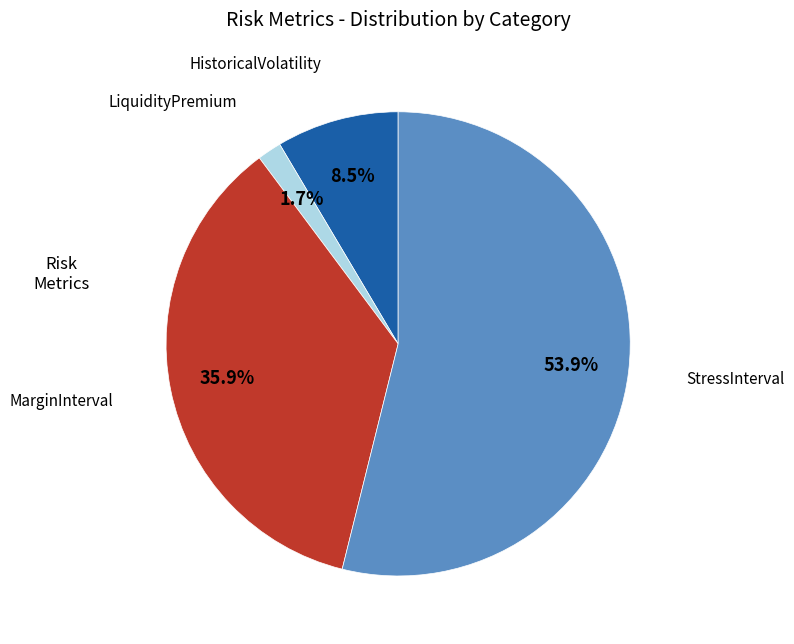

Is there a majority slice in this chart?

Yes